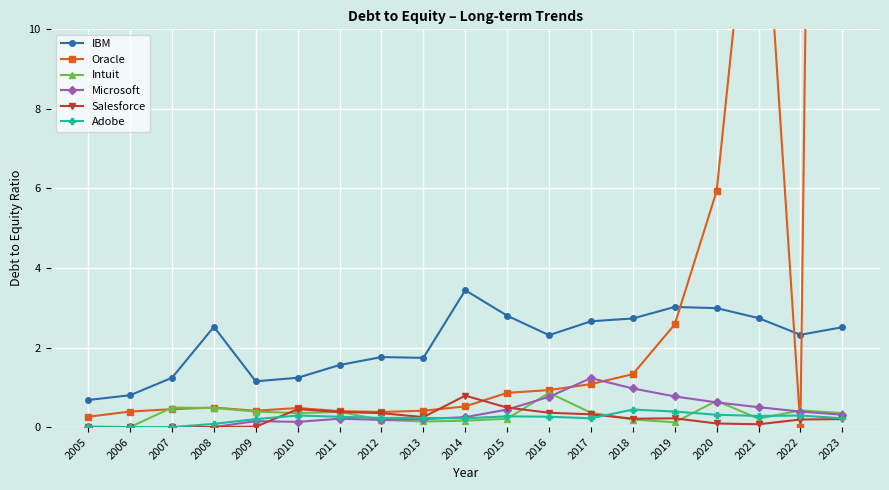

At which label does Microsoft reach its peak?

2017